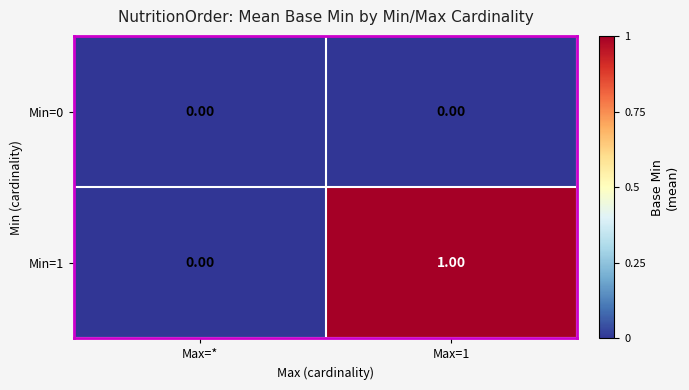

Rank the series at Max=1 from highest to lowest value.

Min=1, Min=0